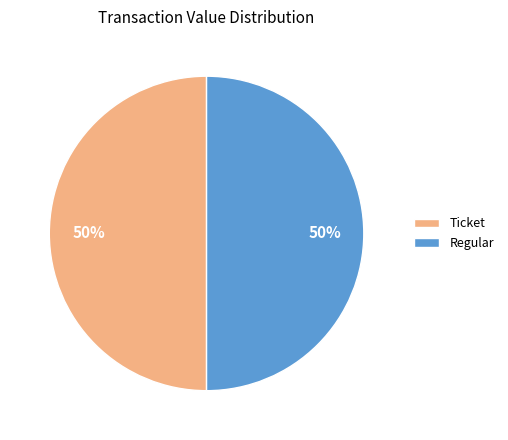

The Regular slice represents 59% of the pie. True or false?

False